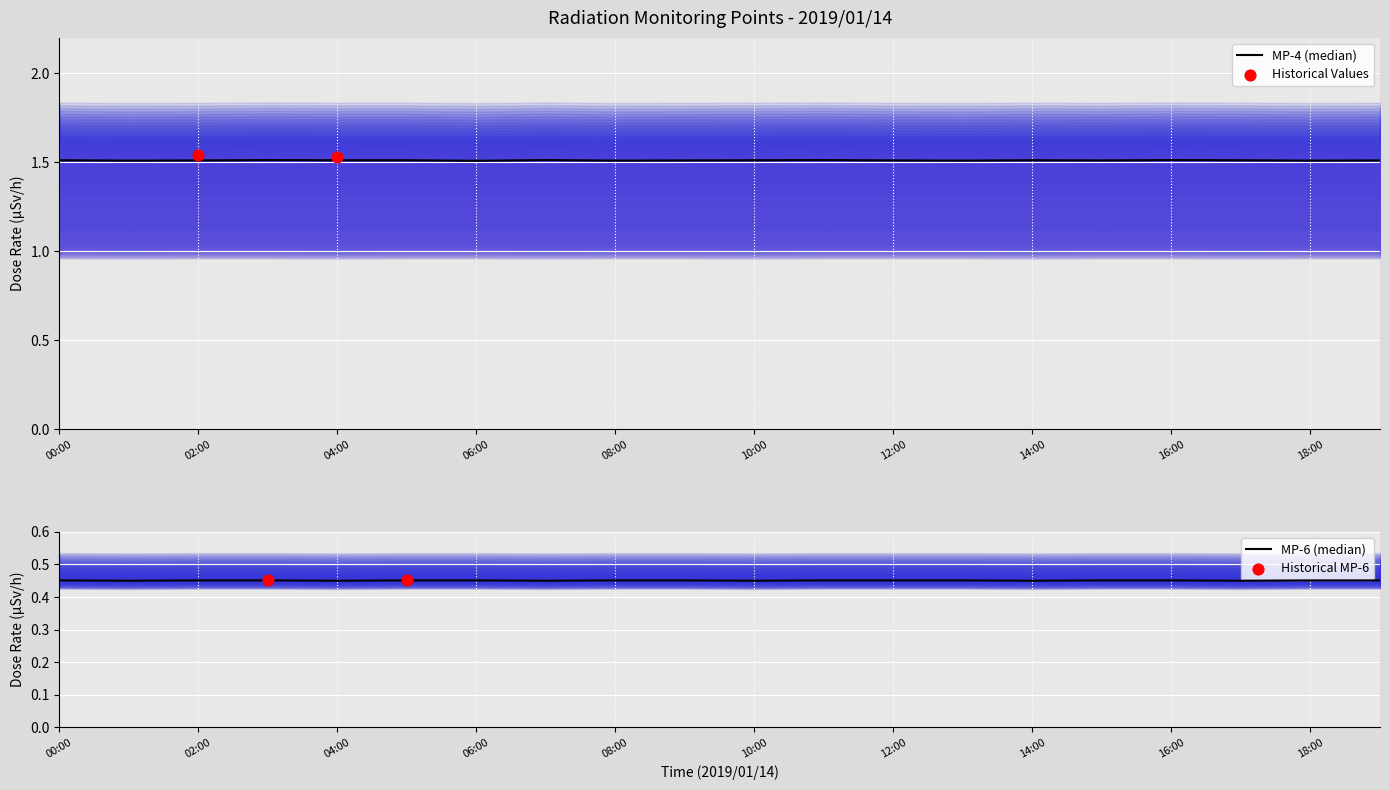

At which category is the sum across all series the highest?

08:00